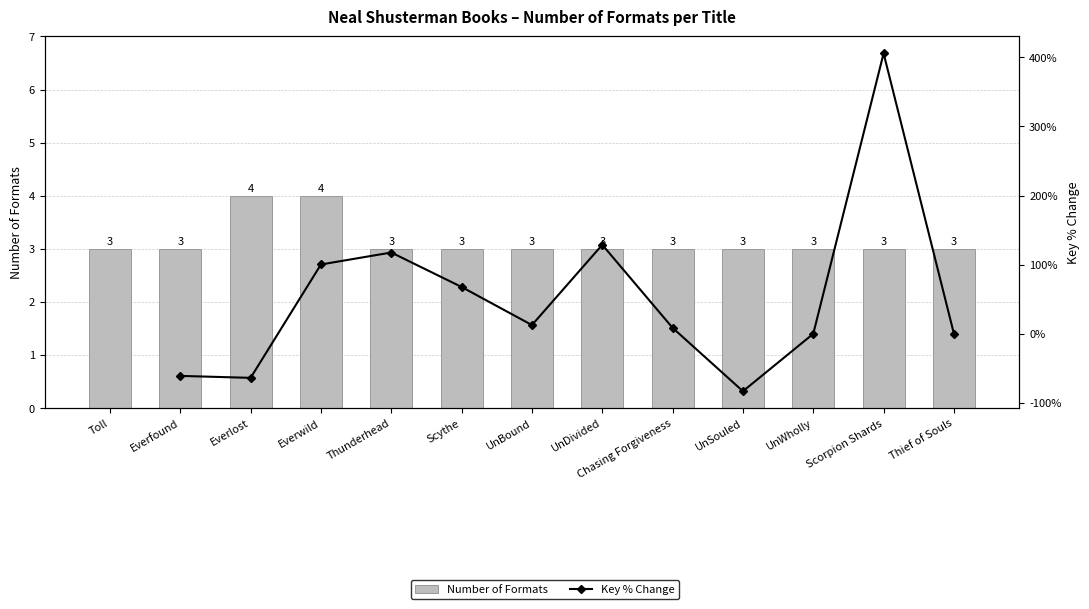

What is the sum of the Number of Formats values at UnWholly and UnSouled?

6.0